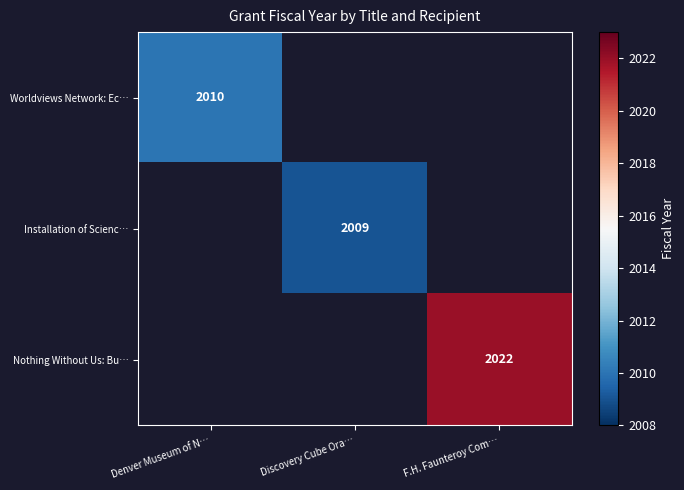

The value of Worldviews Network: Ec… at Denver Museum of N… is 2620. True or false?

False